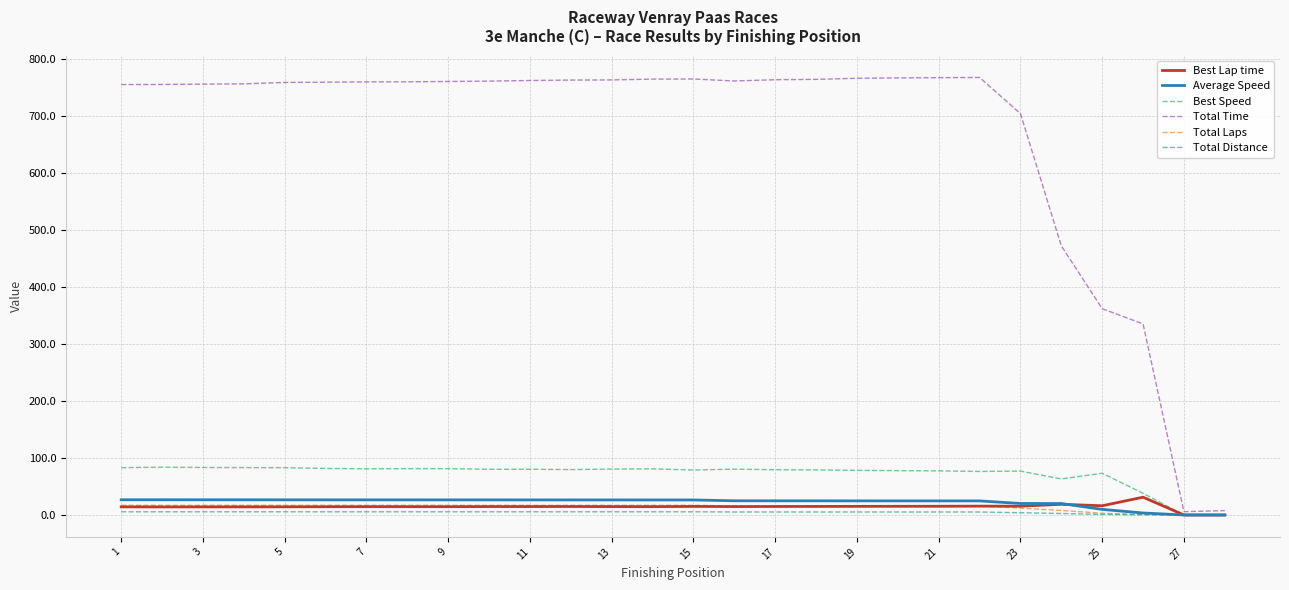

Which series has the largest total across all categories?

Total Time